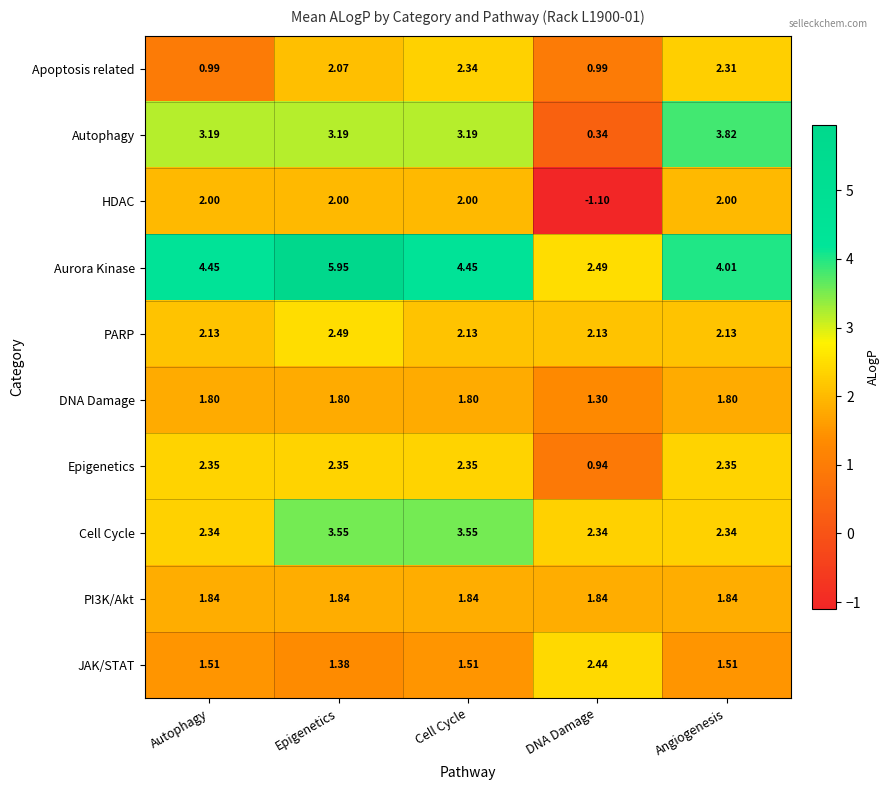

Which series has the largest range (max minus min)?

Autophagy